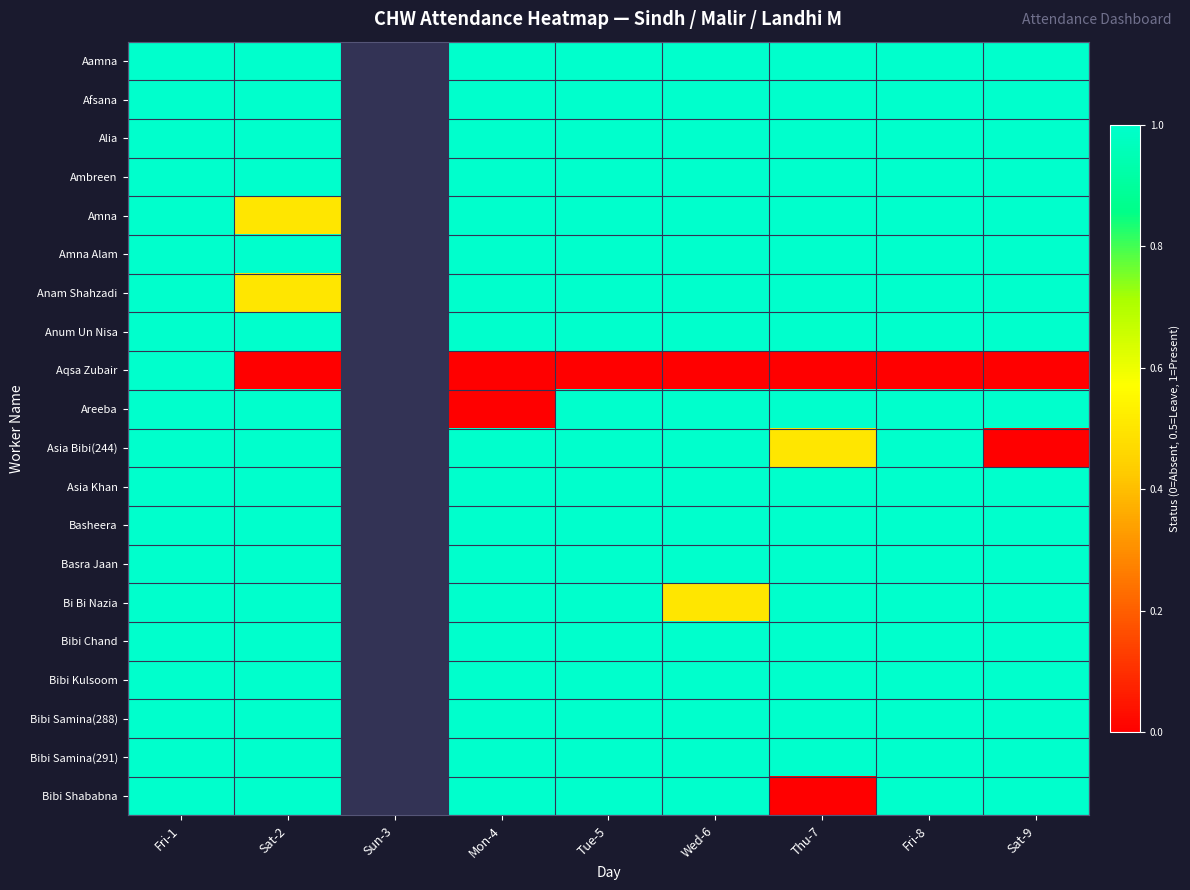

At which category is the sum across all series the highest?

Fri-1